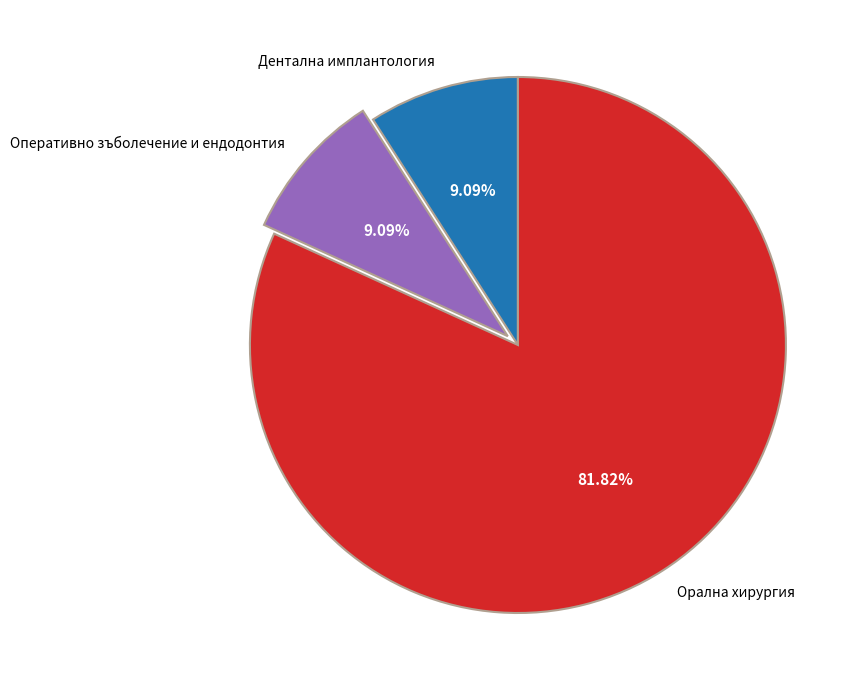

Is there a majority slice in this chart?

Yes